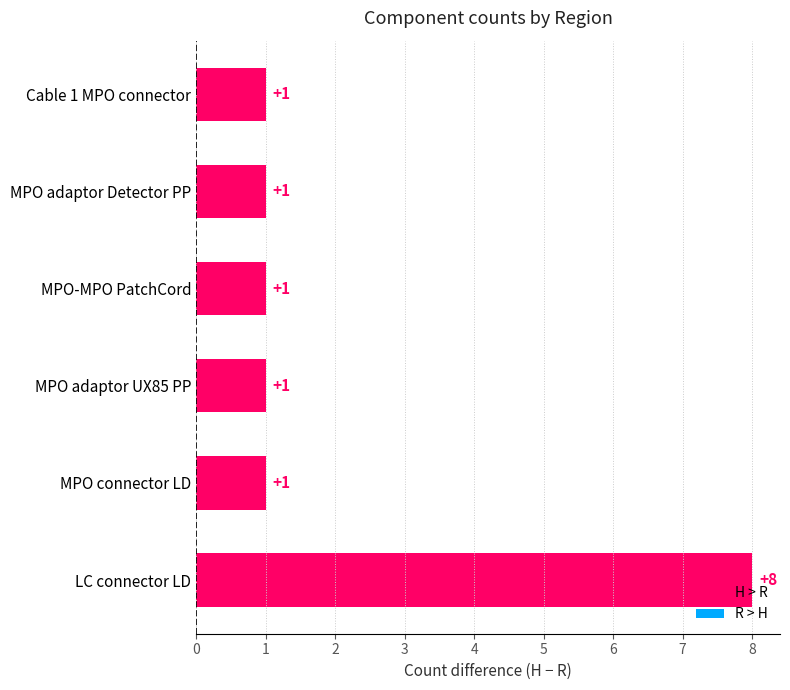

Is it true that the value at Cable 1 MPO connector is 1?

True